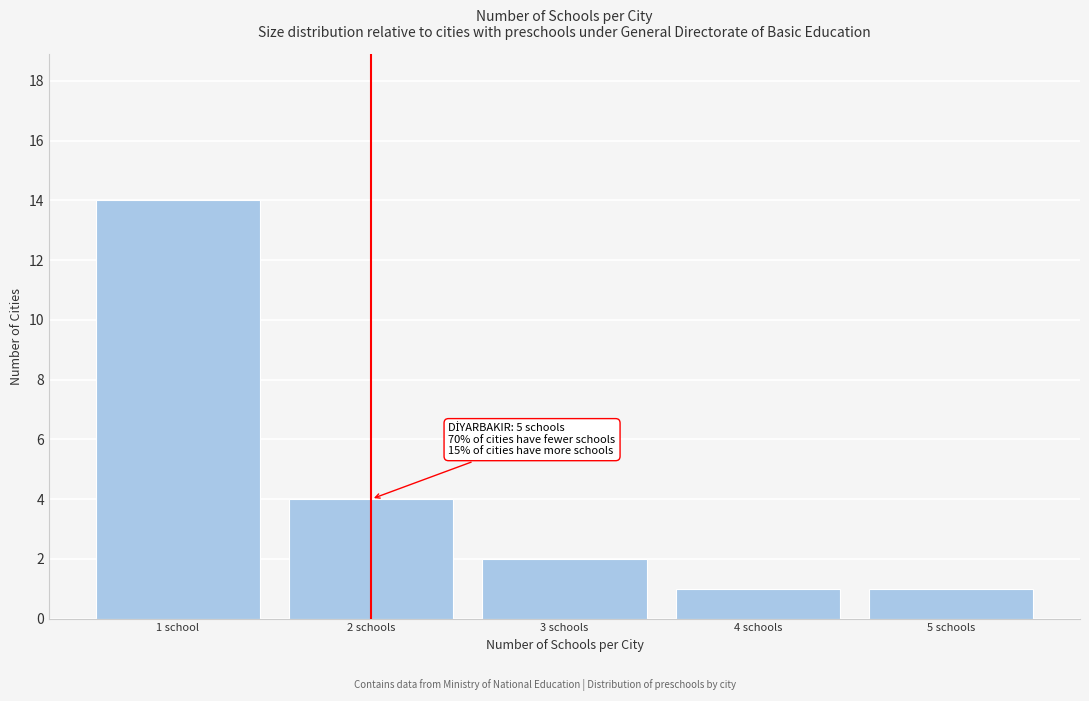

Reading left to right, list all the values displayed in this chart.

14	4	2	1	1